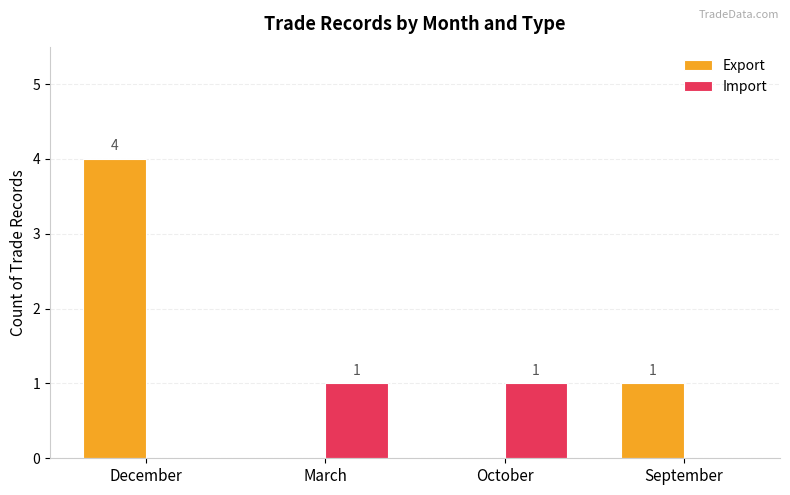

At which category does the chart reach its peak across all series?

December